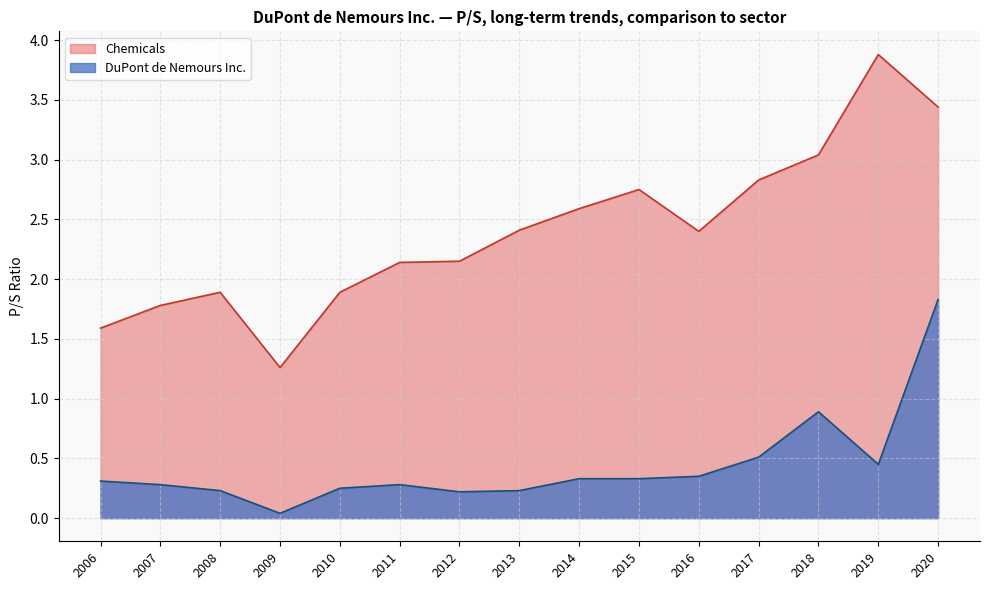

Is it true that Chemicals equals 1.4 at 2020?

False